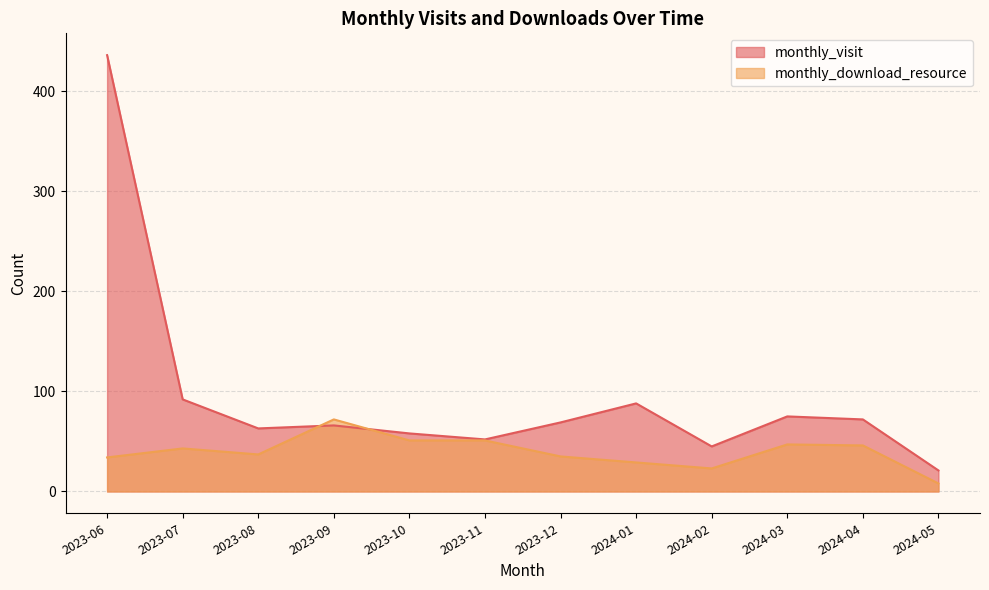

What is the difference between the second highest and minimum values in the monthly_visit series?

71